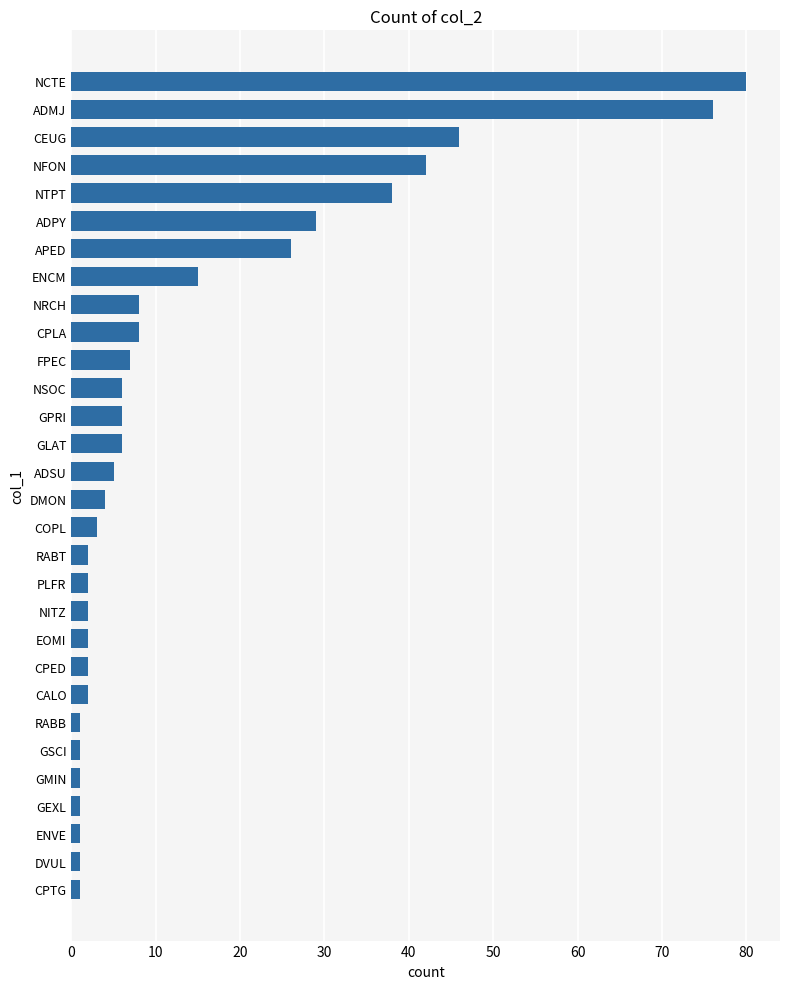

Between NFON and EOMI, which is larger?

NFON